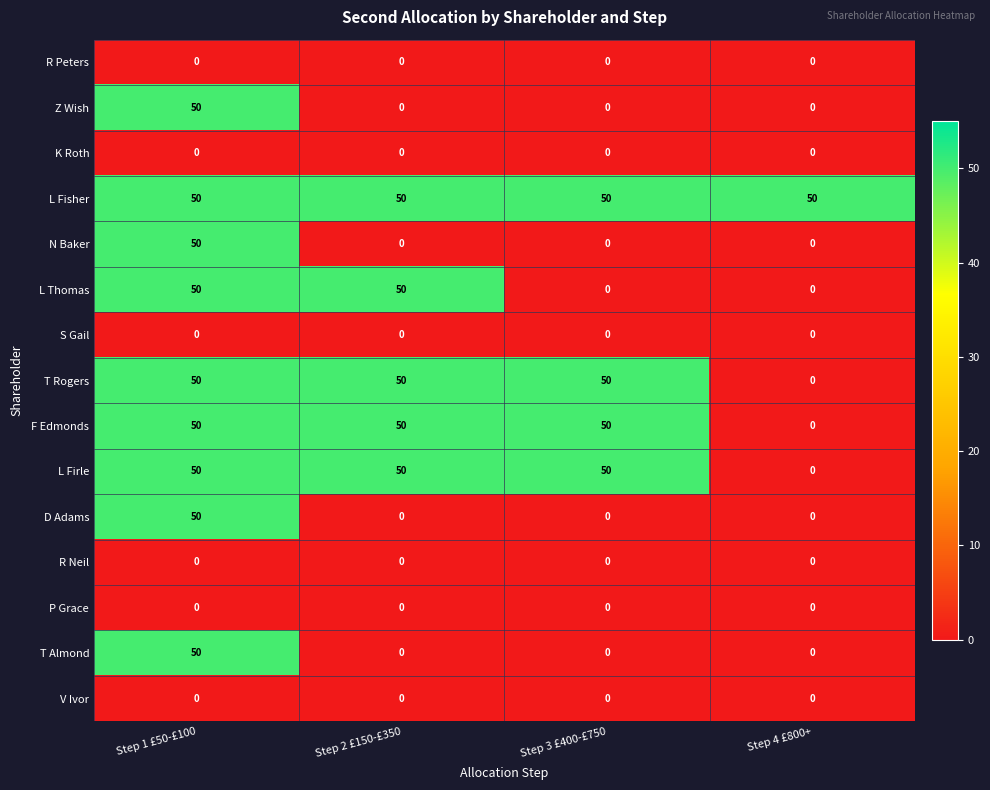

At which label does F Edmonds reach its minimum?

Step 4 £800+